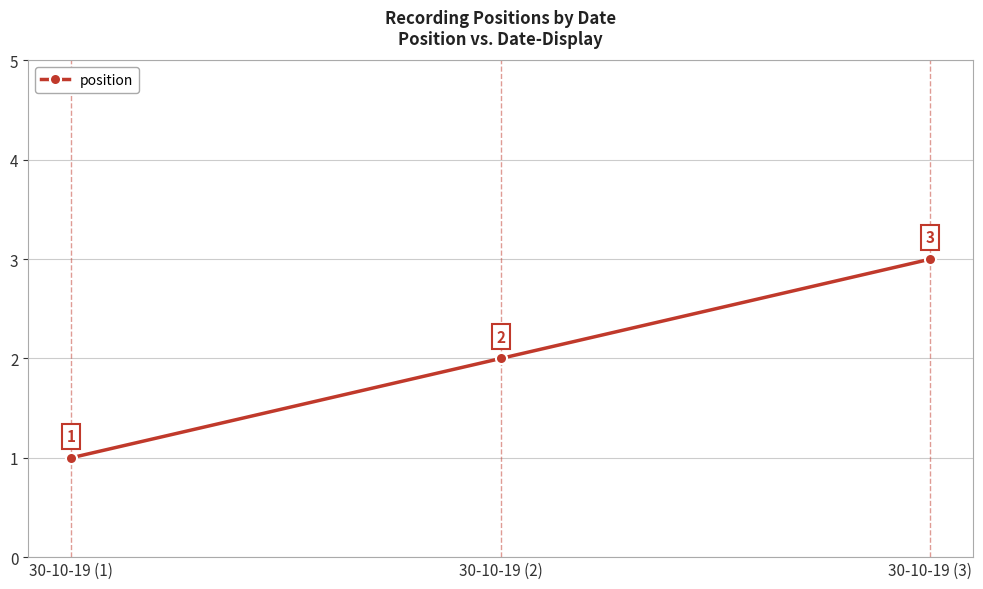

Does the chart display data point markers on the line(s)?

Yes